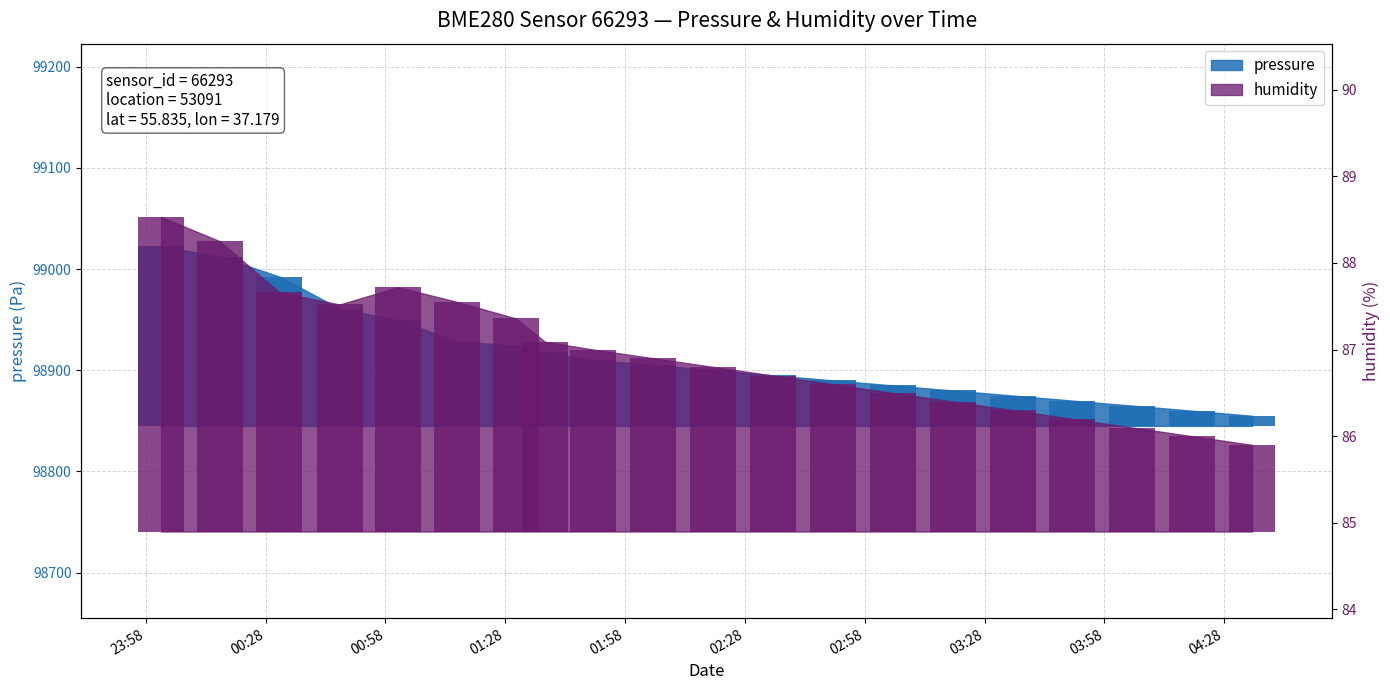

Which series has the largest range (max minus min)?

pressure